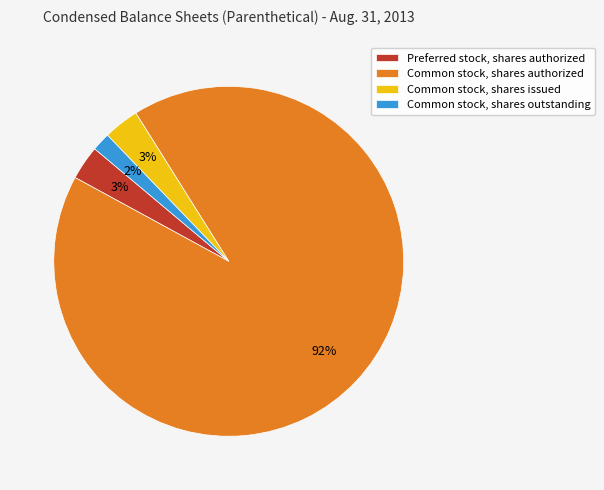

Is there a majority slice in this chart?

Yes